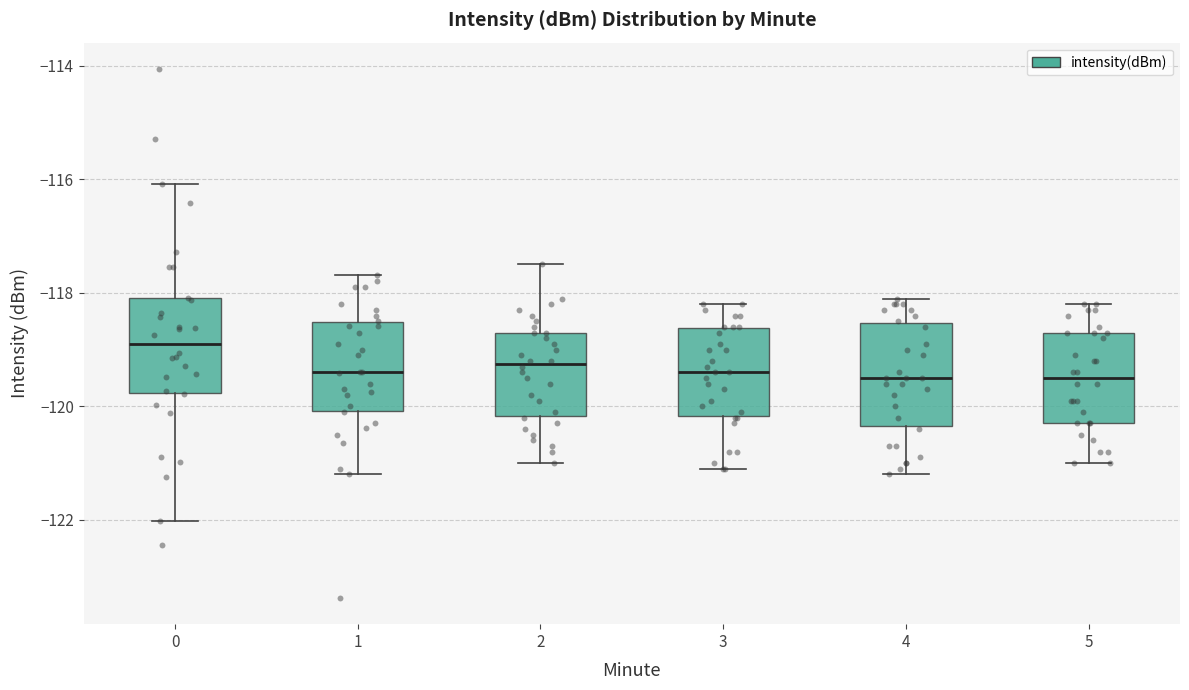

Reading left to right, read every box against the y-axis: the position of its median line, the range the box covers, and the ends of its whiskers. The values are not printed on the chart, so give them approximately, as read against the axis.

0: median -118.8, box -119.8 to -118.0, whiskers -122.0 to -116.0
1: median -119.4, box -120.0 to -118.6, whiskers -121.2 to -117.6
2: median -119.2, box -120.2 to -118.6, whiskers -121.0 to -117.4
3: median -119.4, box -120.2 to -118.6, whiskers -121.0 to -118.2
4: median -119.4, box -120.4 to -118.6, whiskers -121.2 to -118.0
5: median -119.4, box -120.2 to -118.6, whiskers -121.0 to -118.2